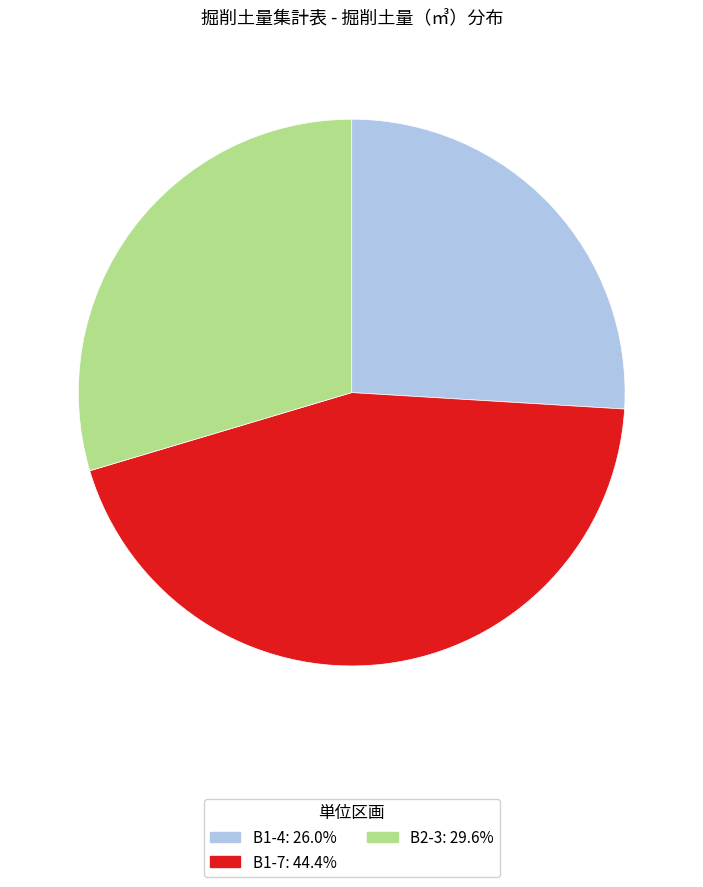

Approximately how many times larger is the value at B1-7: 44.4% compared to B1-4: 26.0%?

1.7